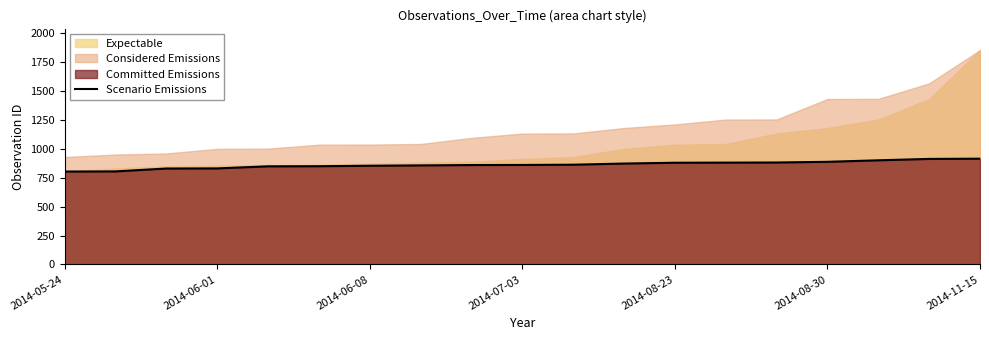

The value of Scenario Emissions at 2014-06-01 is 830. True or false?

True